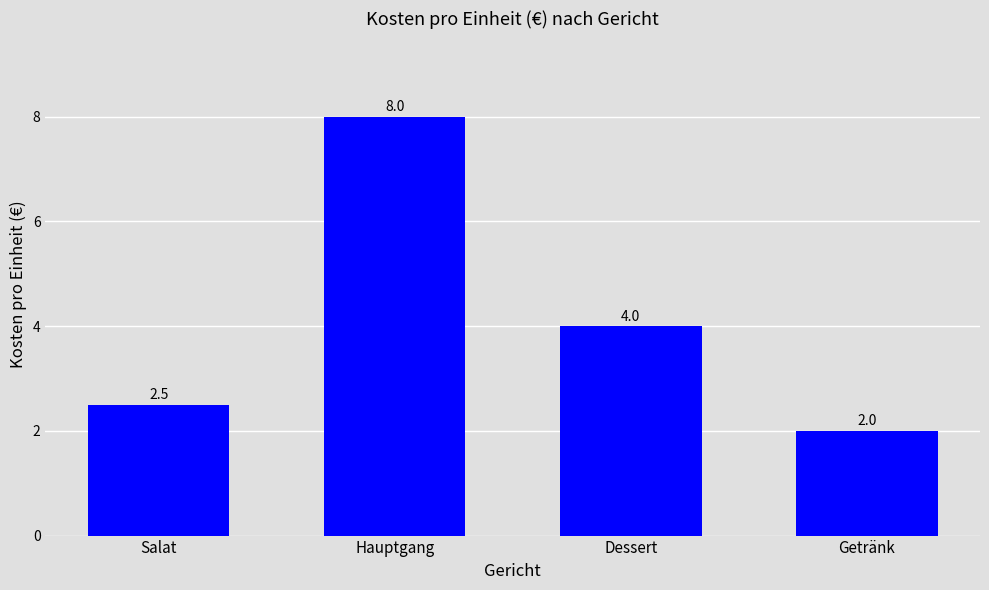

What is the smallest value displayed?

2.0